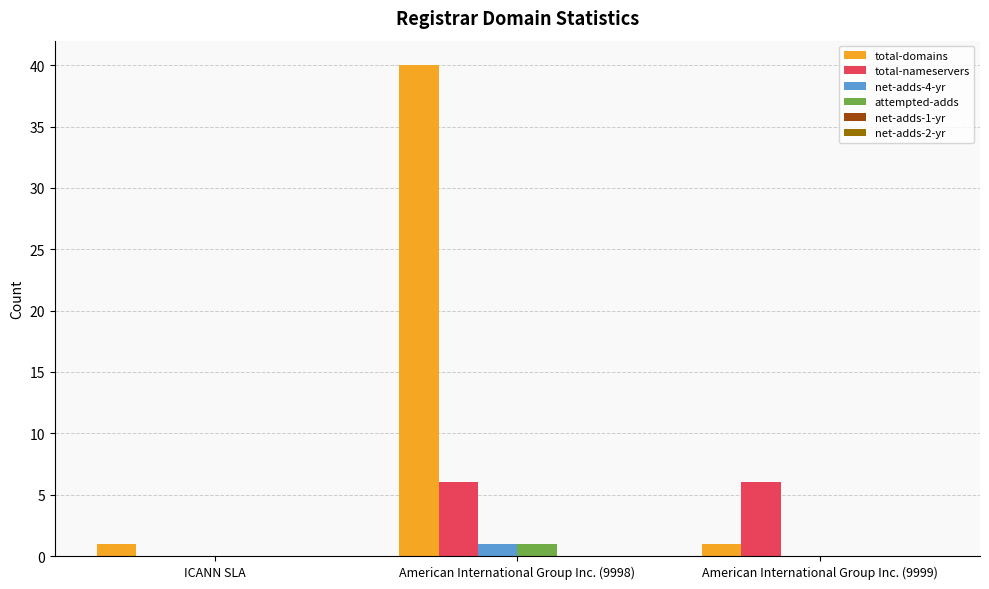

What is the total value across all series at American International Group Inc. (9998)?

48